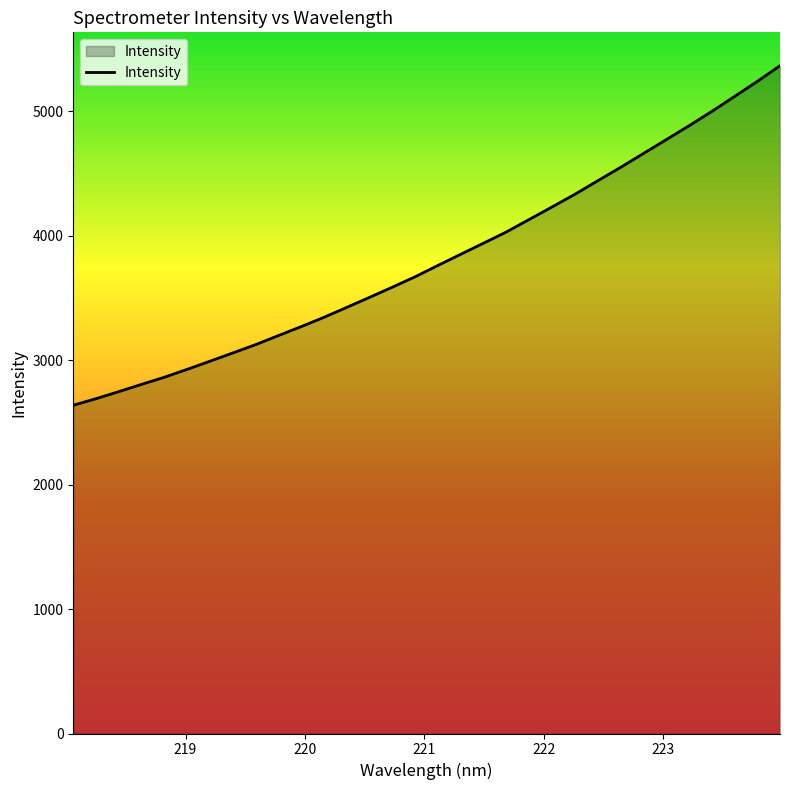

What is the minimum value shown in the chart?

2638.1